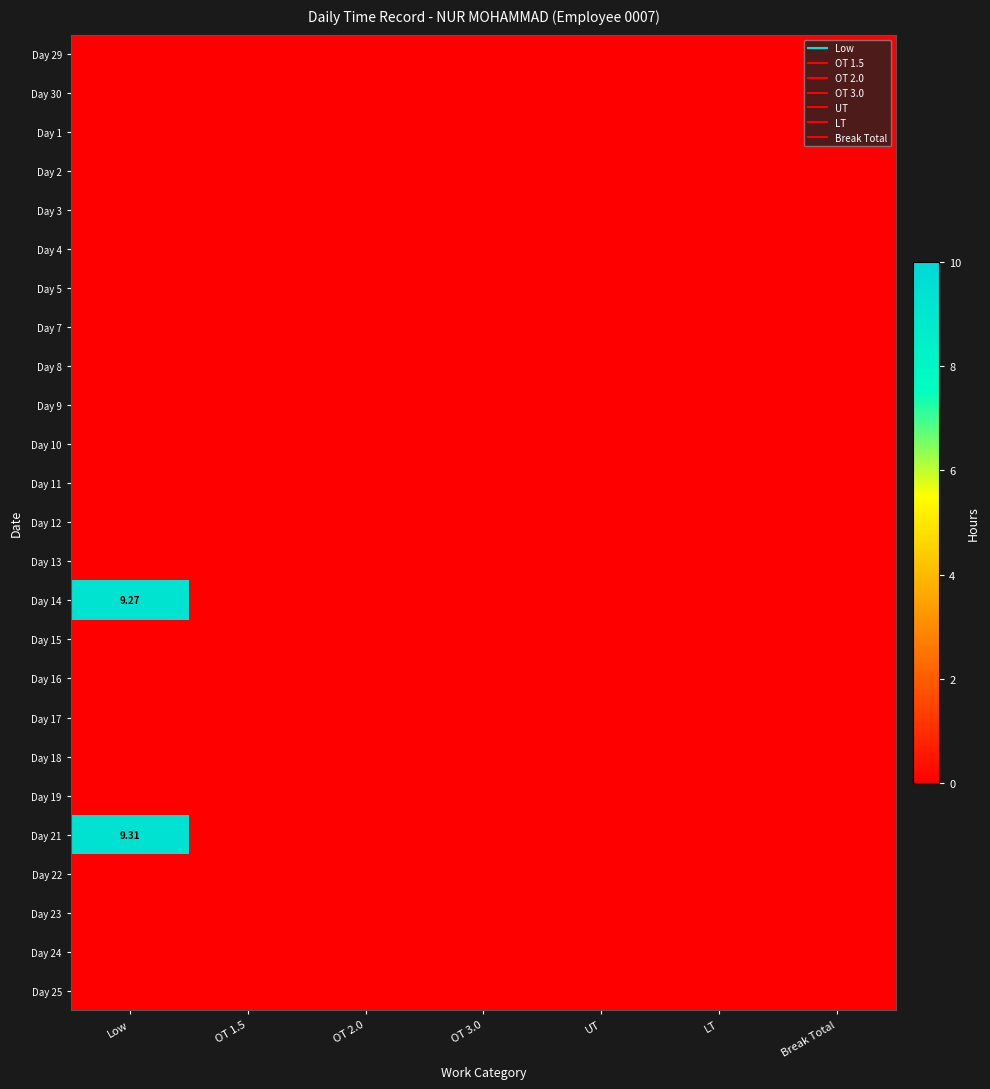

The Day 11 series shows 0.0 at OT 1.5. True or false?

True